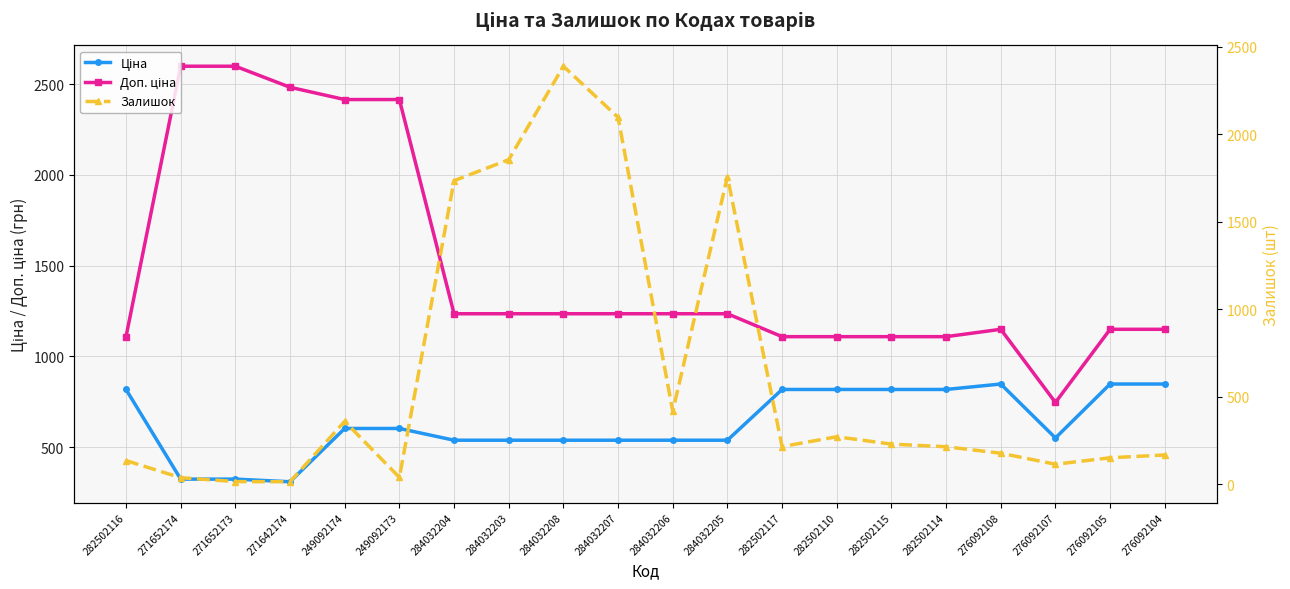

Is it true that Доп. ціна equals 547.4 at 284032205?

False